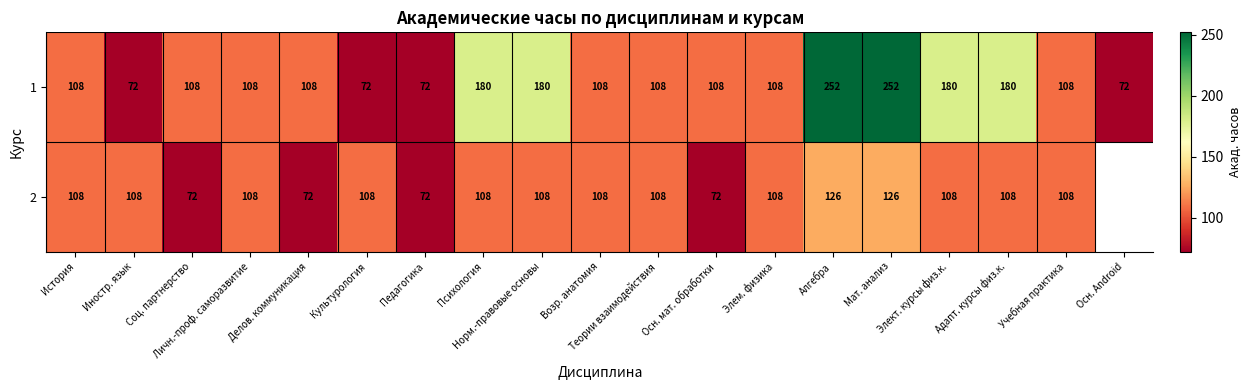

How many categories are shown in the chart?

19